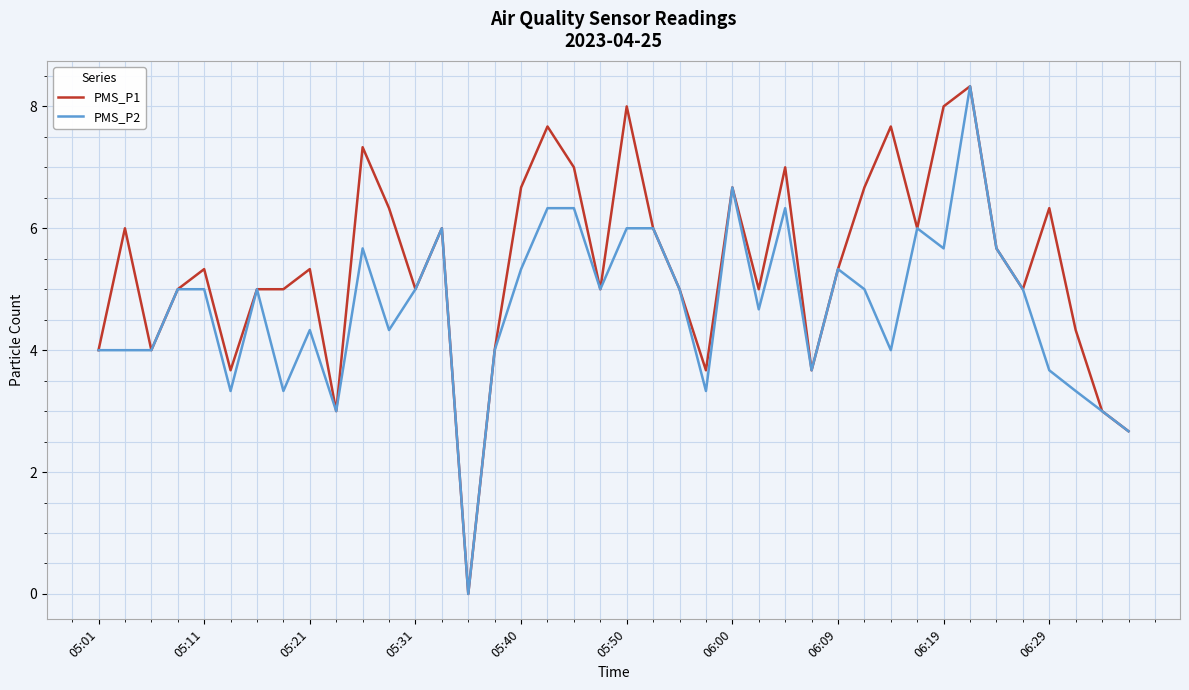

How many series are shown in this chart?

2